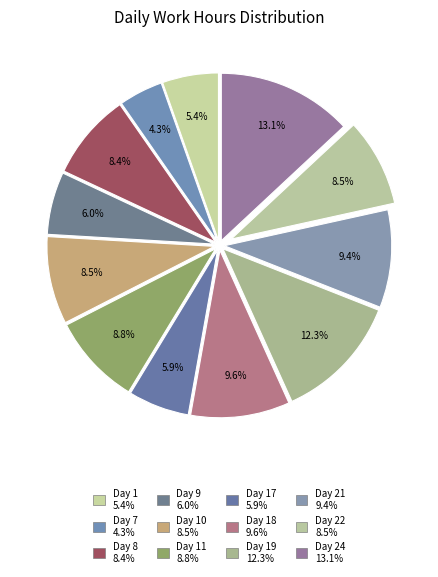

Which category has the biggest portion of the pie?

Day 24